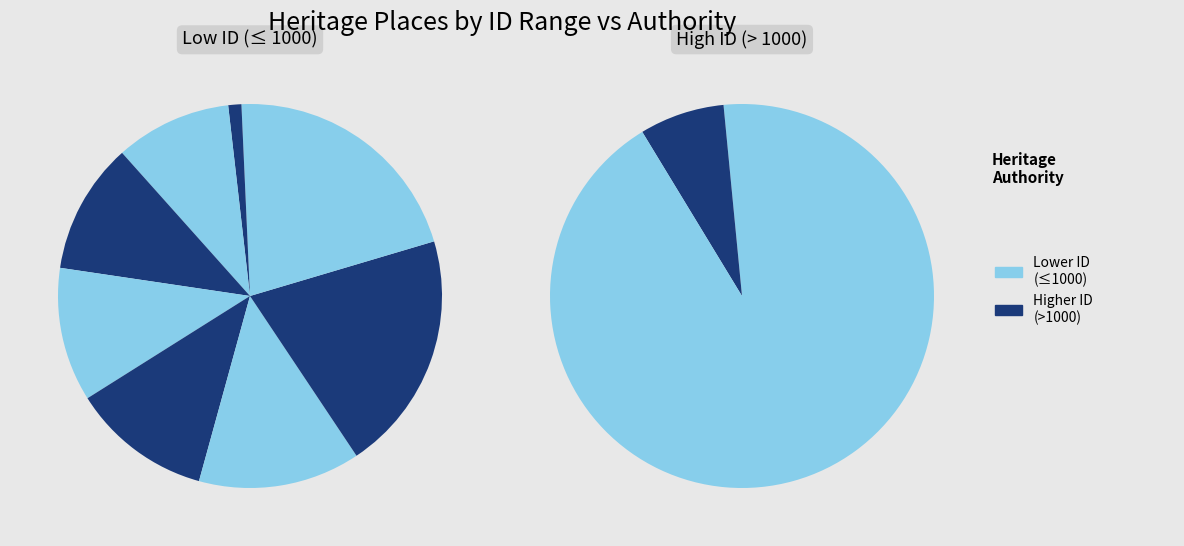

What is the ratio of the value at FORMER ROYAL MAIL HOTEL AND COTTAGE to the value at FORMER LEAHY'S RESIDENCE?

0.6